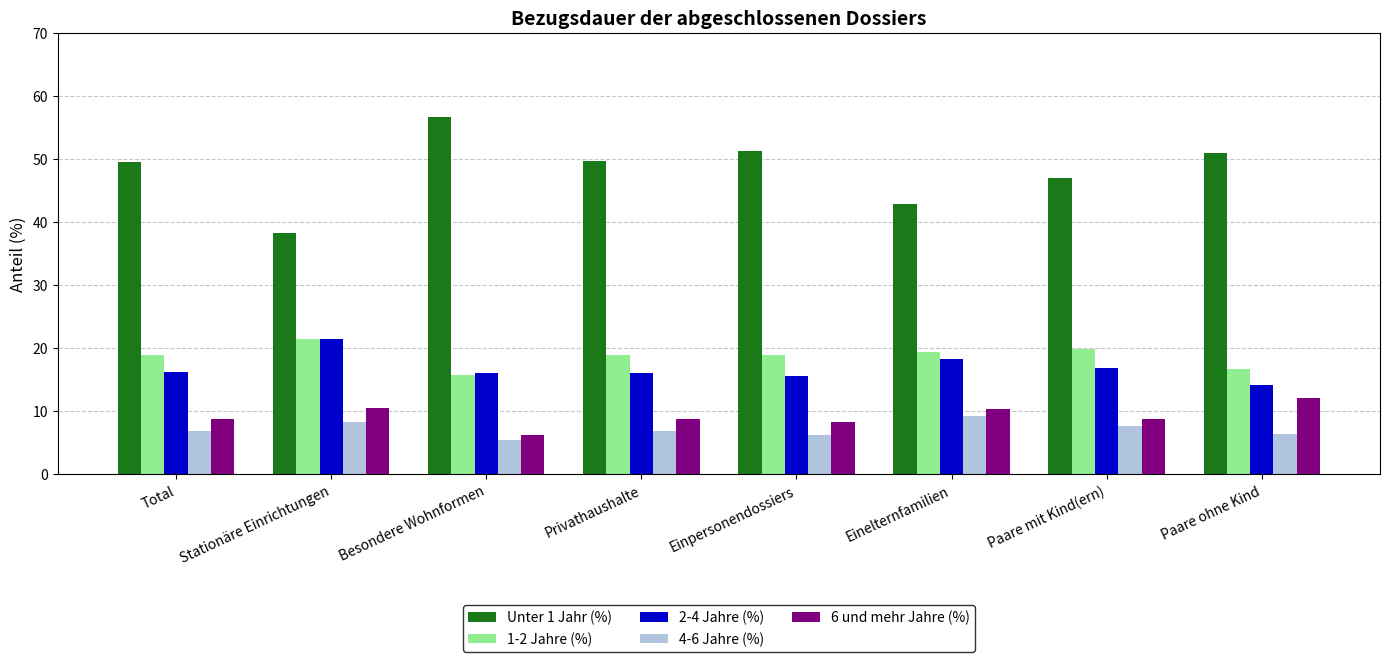

What is the smallest value displayed?

5.4